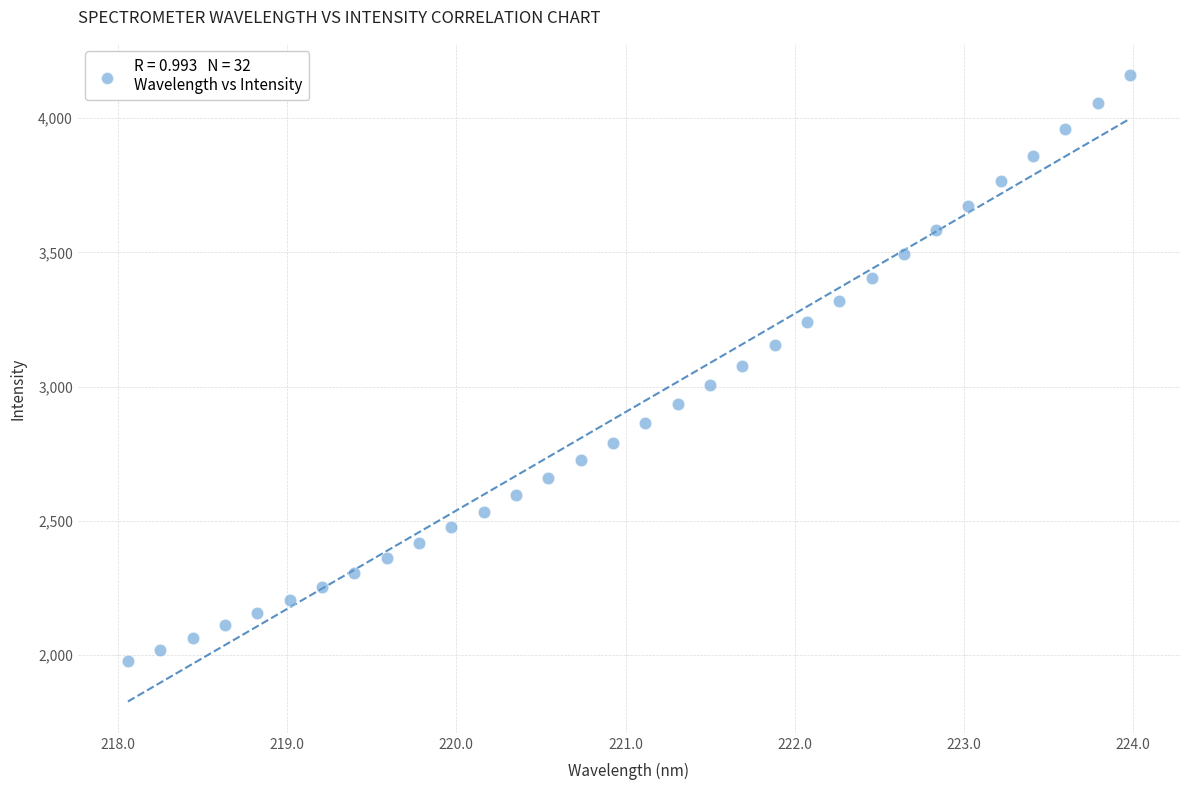

What is the range of X values (max minus min)?

5.9